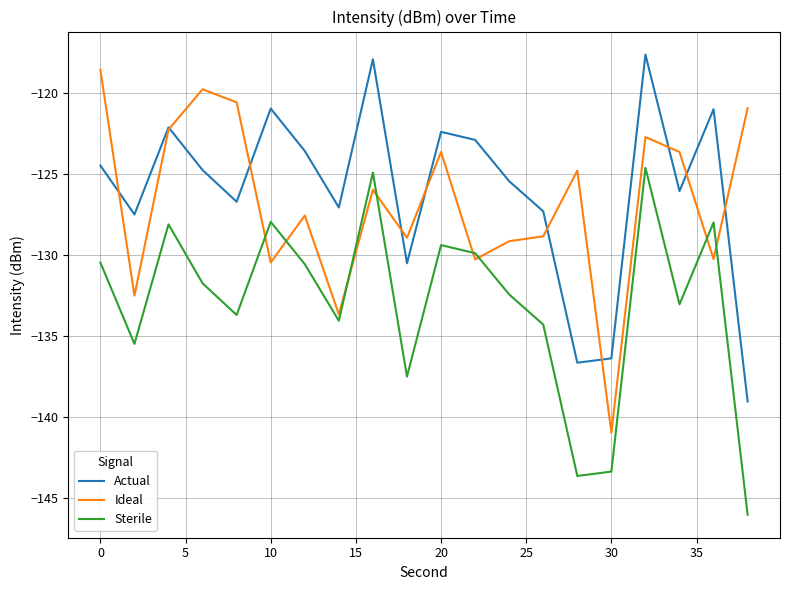

What is the highest value of the Sterile series?

-124.6